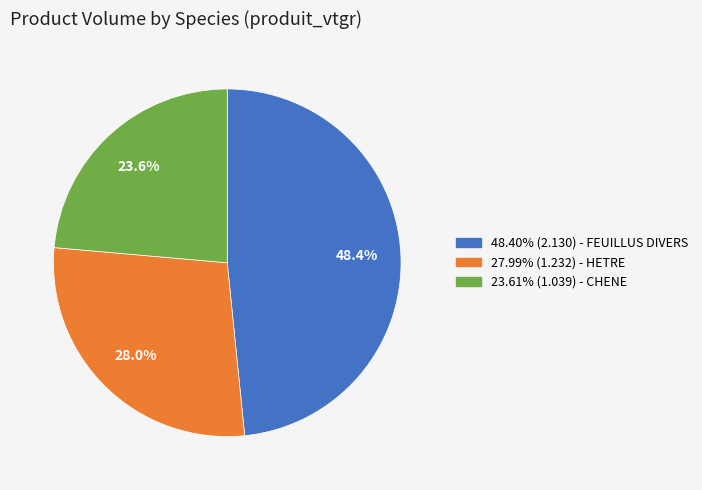

Is there any slice that represents more than half of the pie?

No